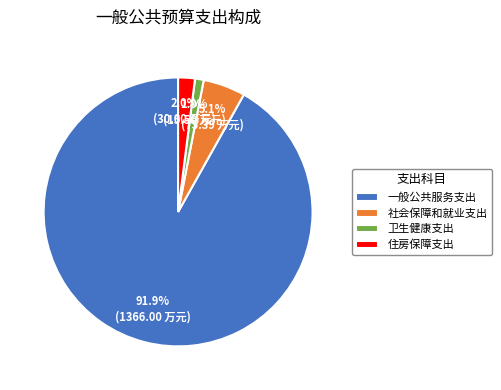

Do 一般公共服务支出 and 住房保障支出 together represent more than half of the pie?

Yes